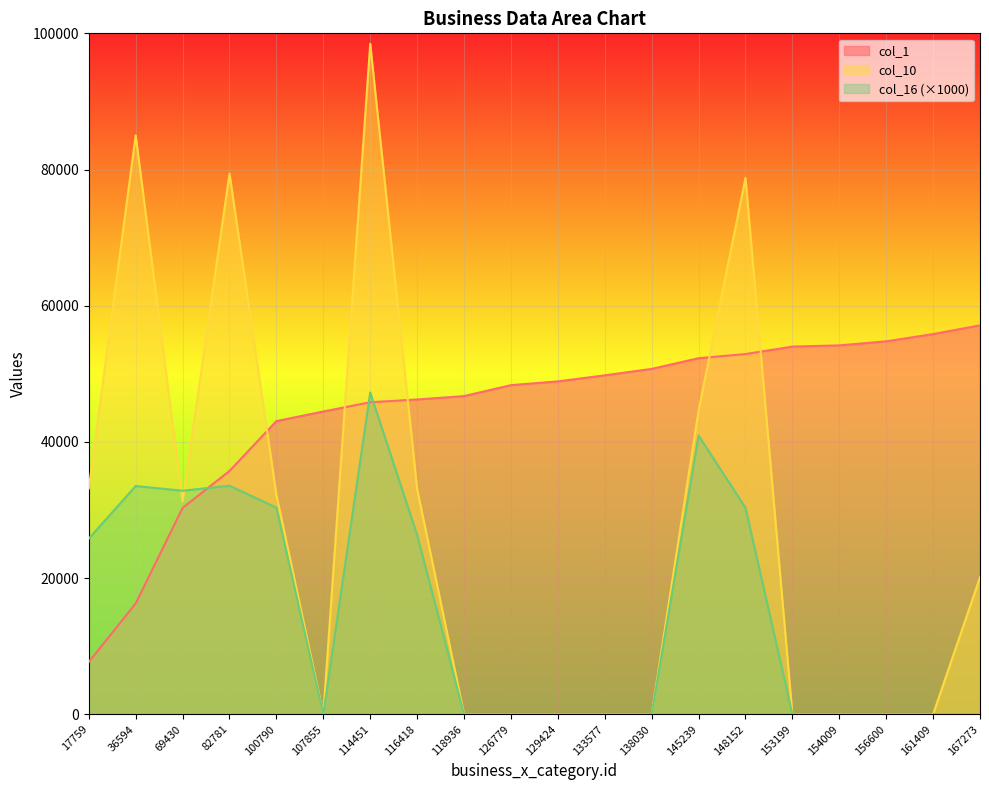

What value does the col_1 series have at 148152?

52897.0